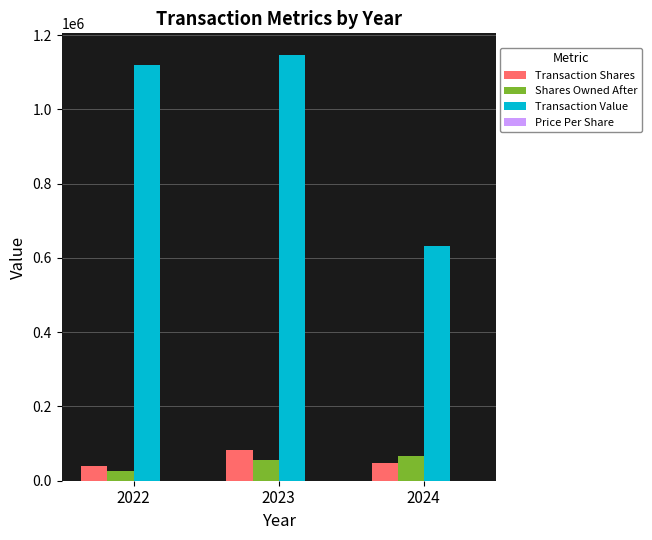

How many distinct data groups are displayed?

4